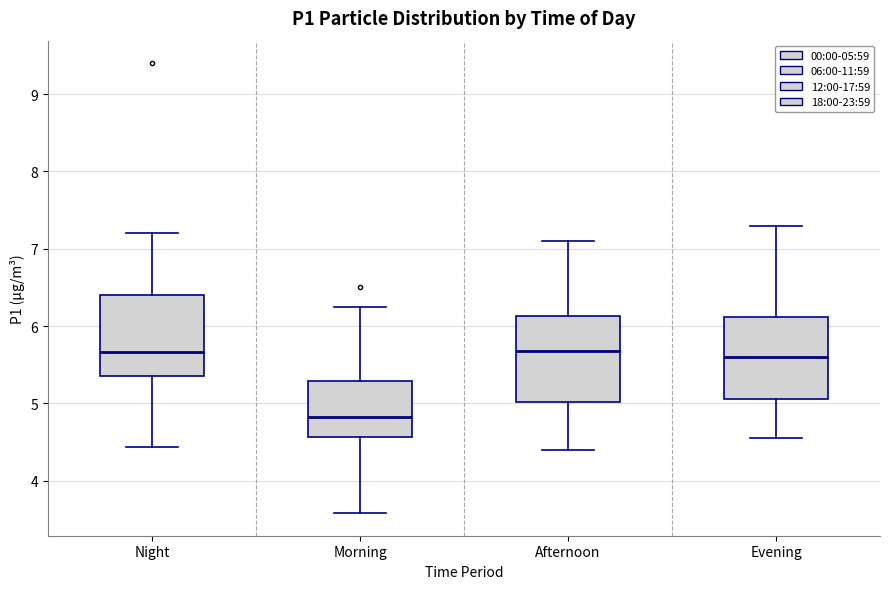

Which box has the lowest median line?

Morning